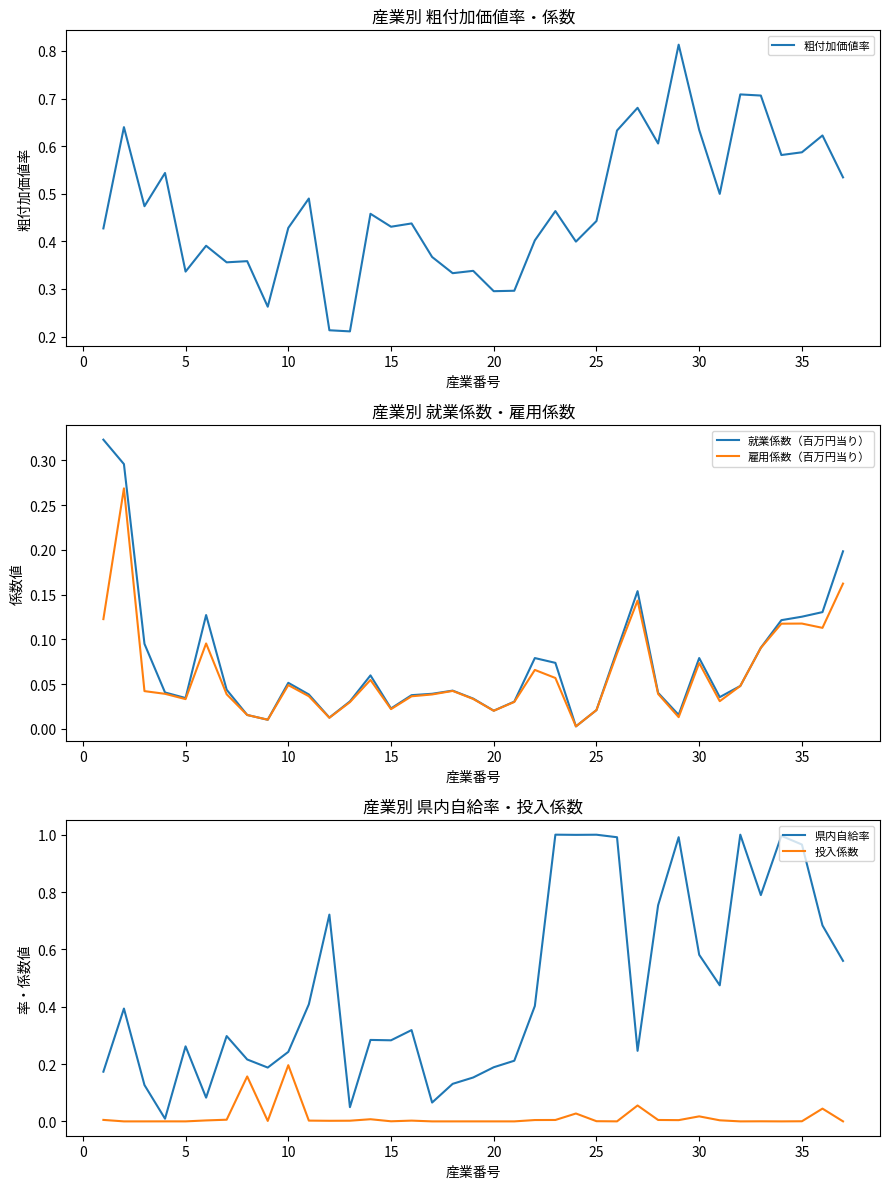

Which series has the largest total across all categories?

粗付加価値率